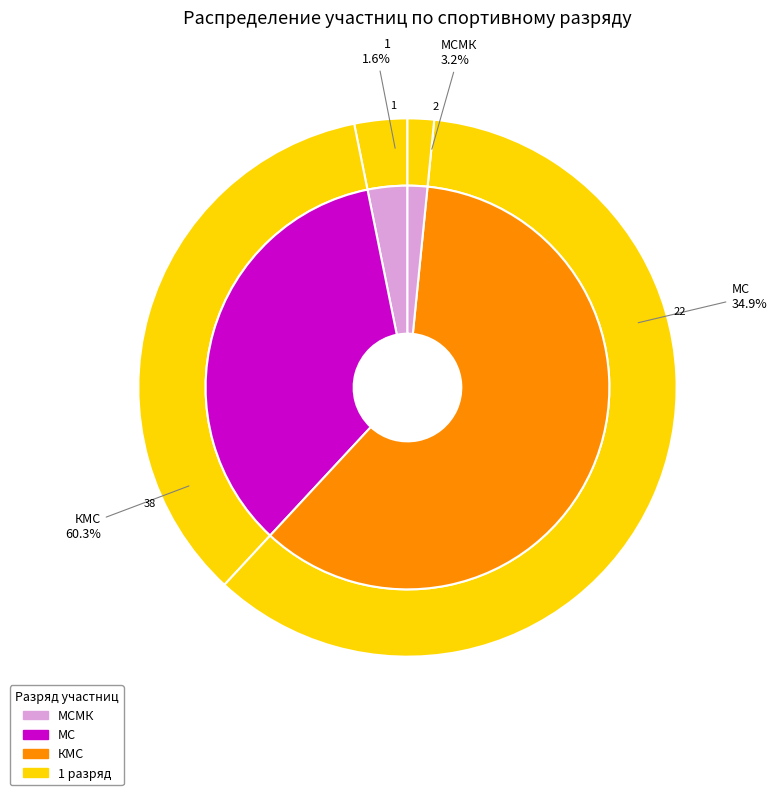

Is there a majority slice in this chart?

Yes